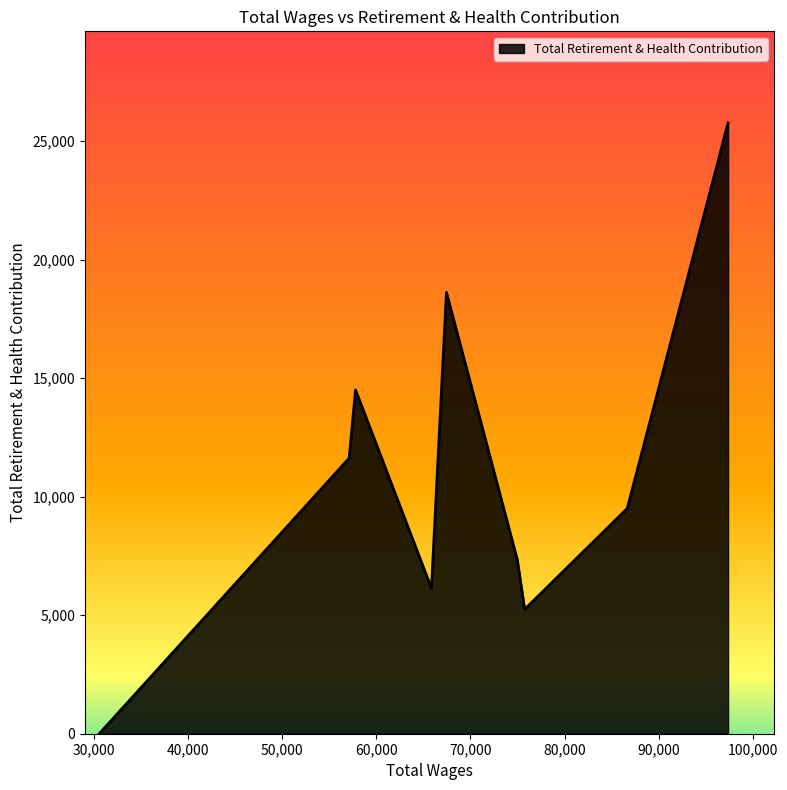

What is the difference between the maximum and minimum values?

25773